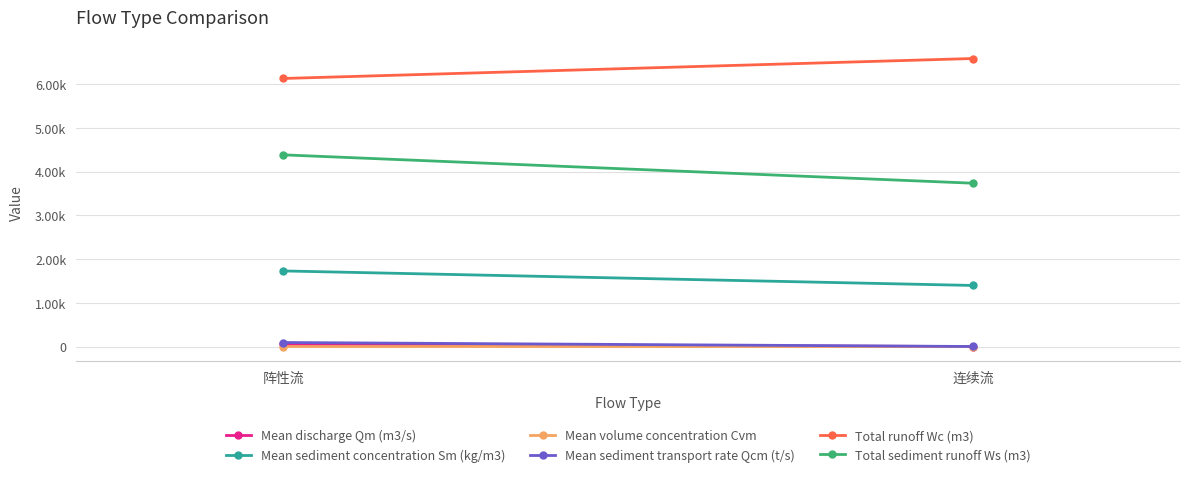

The value of Mean sediment concentration Sm (kg/m3) at 连续流 is 2453.4. True or false?

False